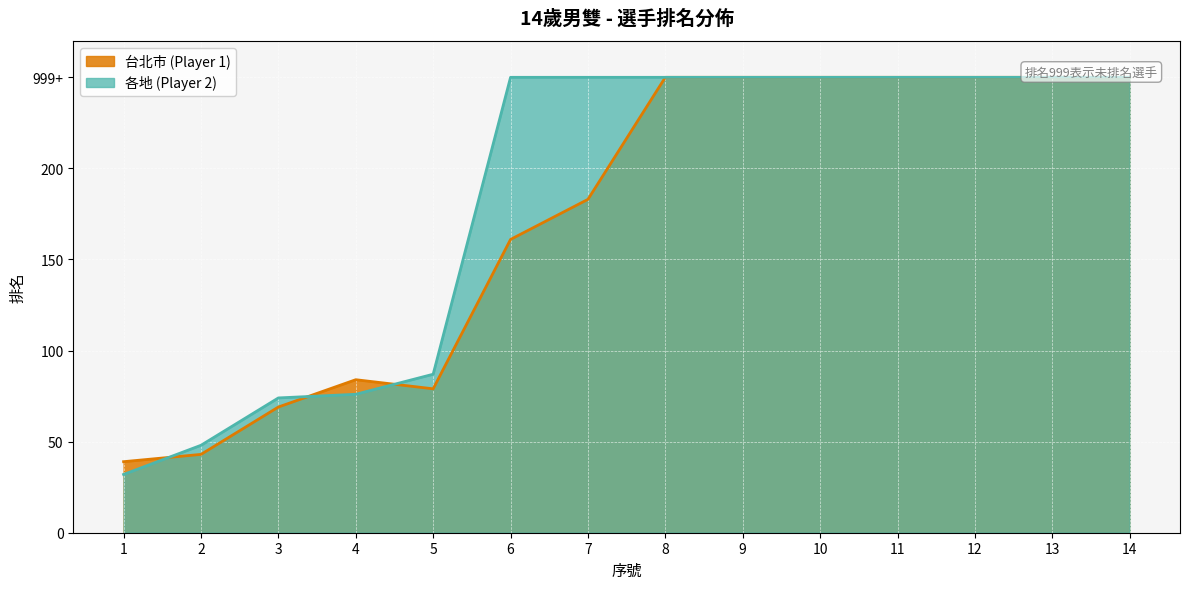

Reading left to right, transcribe all the data shown in this chart.

1=32	2=48	3=74	4=76	5=87	6=250	7=250	8=250	9=250	10=250	11=250	12=250	13=250	14=250